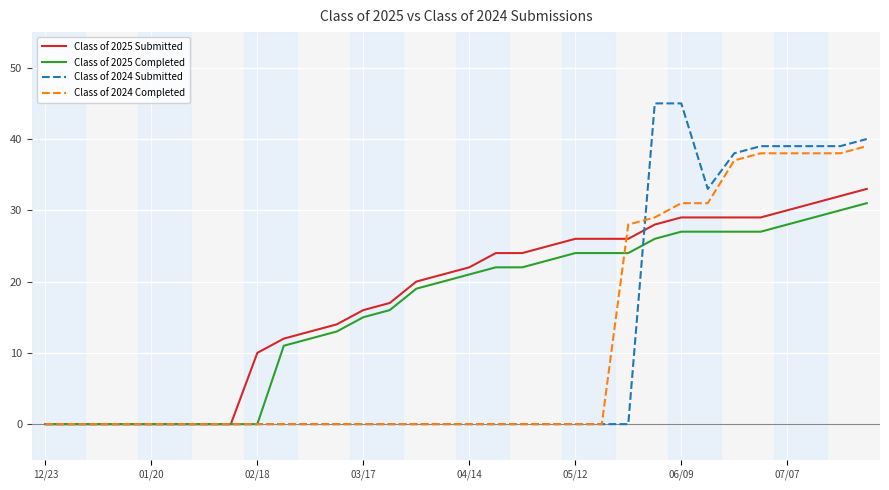

Does the chart have visible grid lines?

Yes